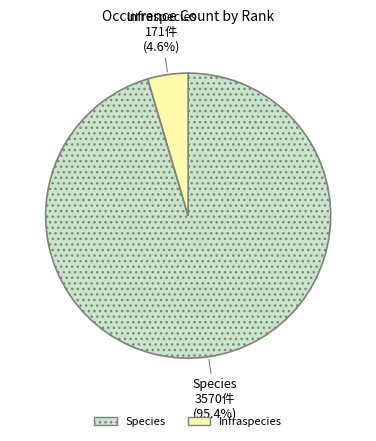

To the nearest percent, what portion does Infraspecies represent?

5%